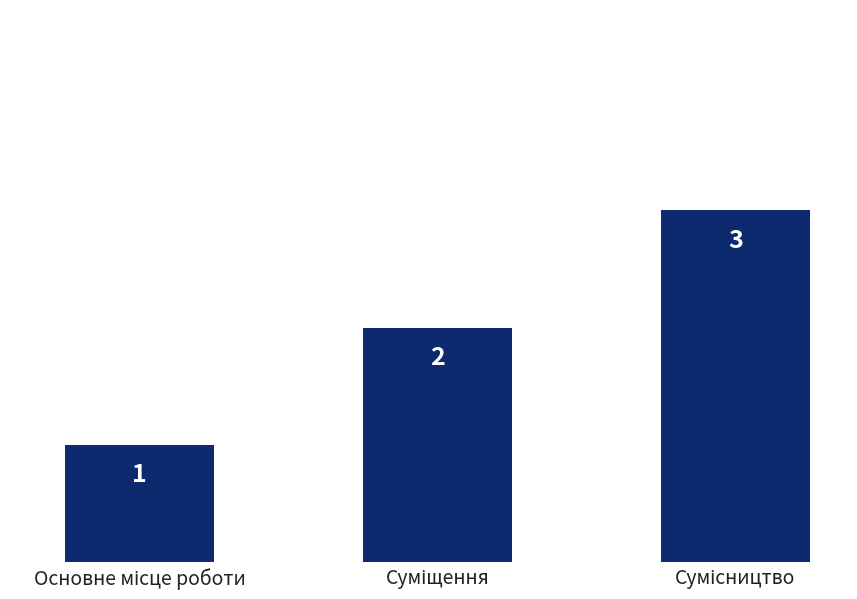

What is the maximum value shown in the chart?

3